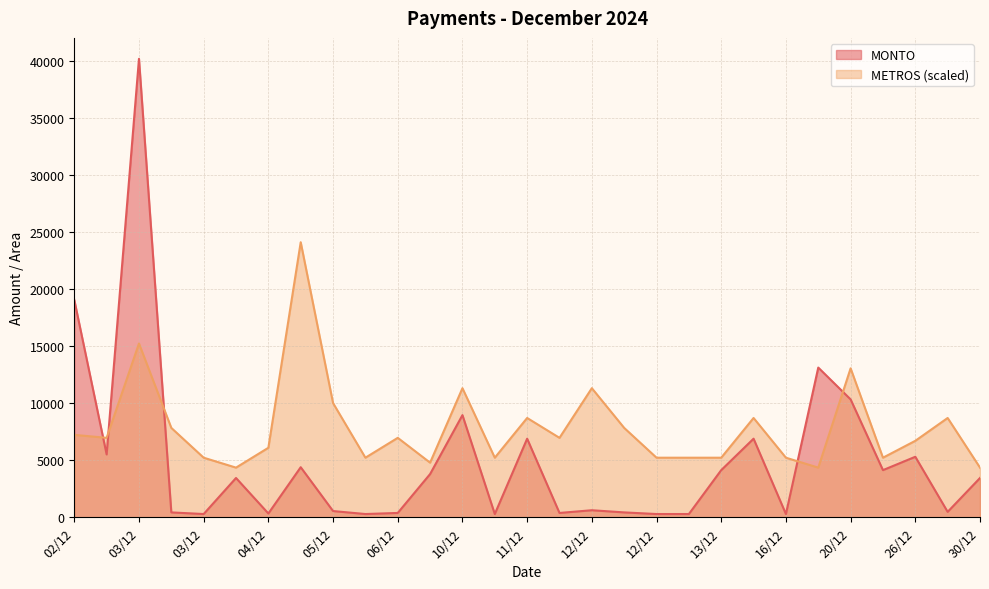

Which category has the highest value in the METROS series?

05/12